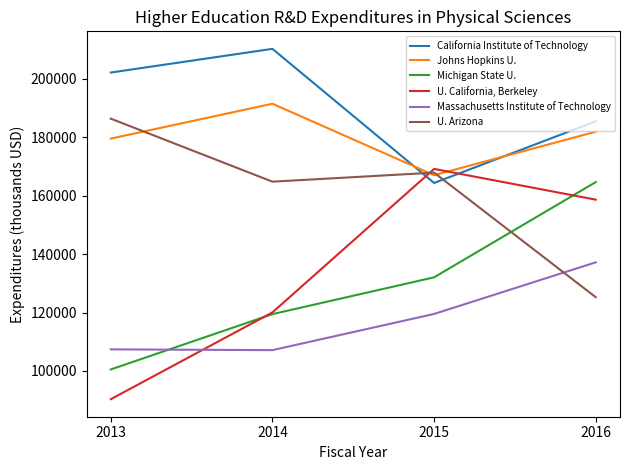

Which label corresponds to the smallest value in the chart?

2013